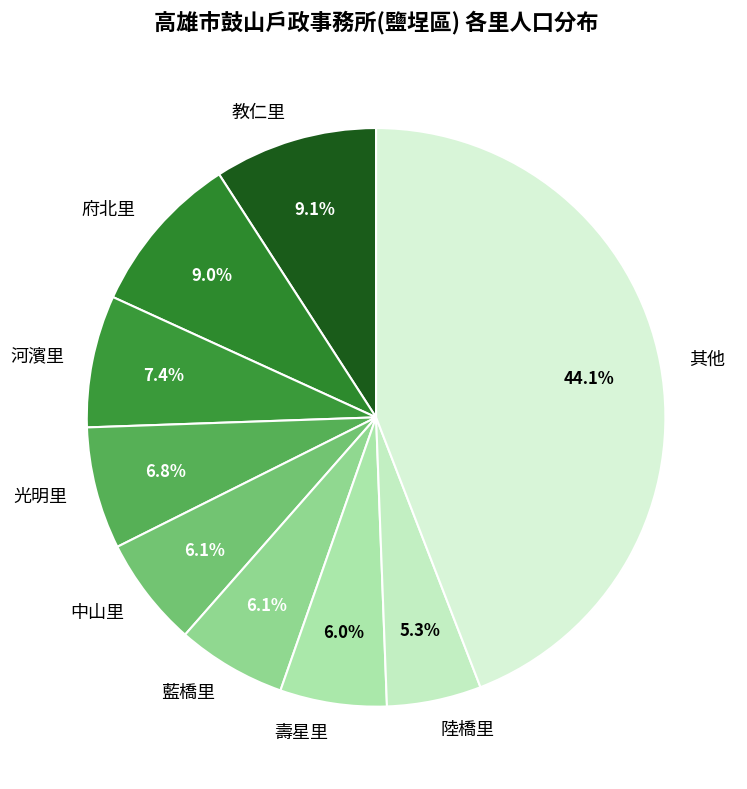

What portion of the pie excludes 河濱里?

92.6%